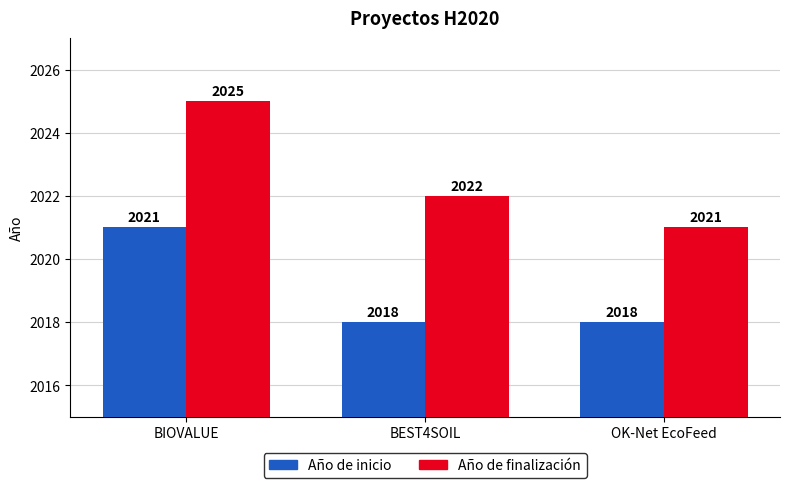

Rank the categories by Año de finalización value from lowest to highest.

OK-Net EcoFeed, BEST4SOIL, BIOVALUE